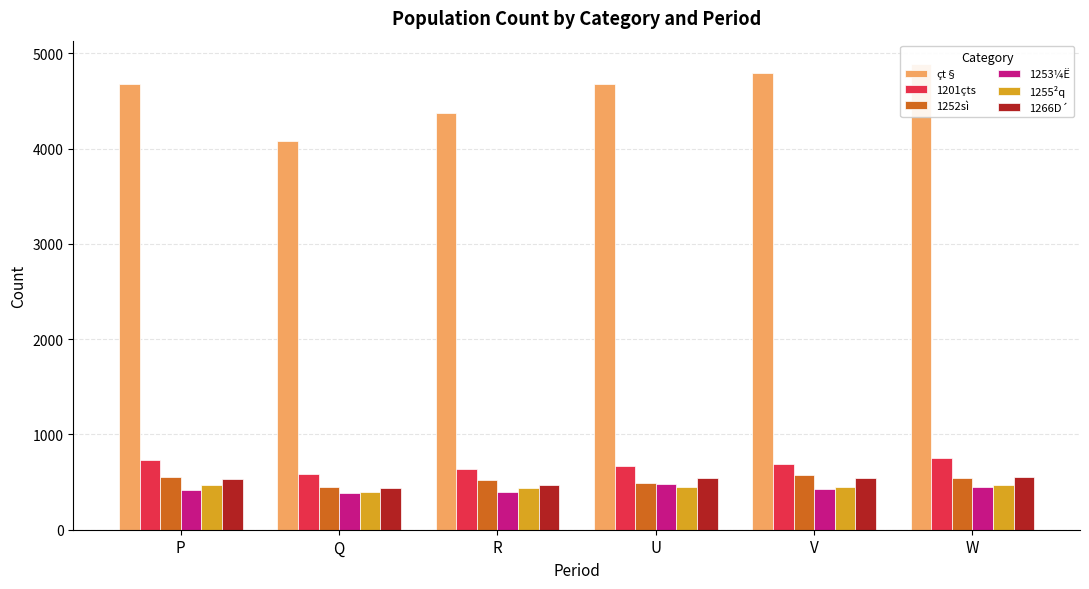

Reading left to right, extract all data points from this chart.

çt§: P=4681	Q=4076	R=4375	U=4682	V=4795	W=4888
1201çts: P=732	Q=581	R=640	U=669	V=694	W=748
1252sì: P=551	Q=450	R=523	U=495	V=573	W=541
1253¼Ë: P=417	Q=389	R=395	U=483	V=428	W=451
1255²q: P=471	Q=393	R=442	U=445	V=452	W=468
1266D´: P=528	Q=435	R=470	U=539	V=543	W=555